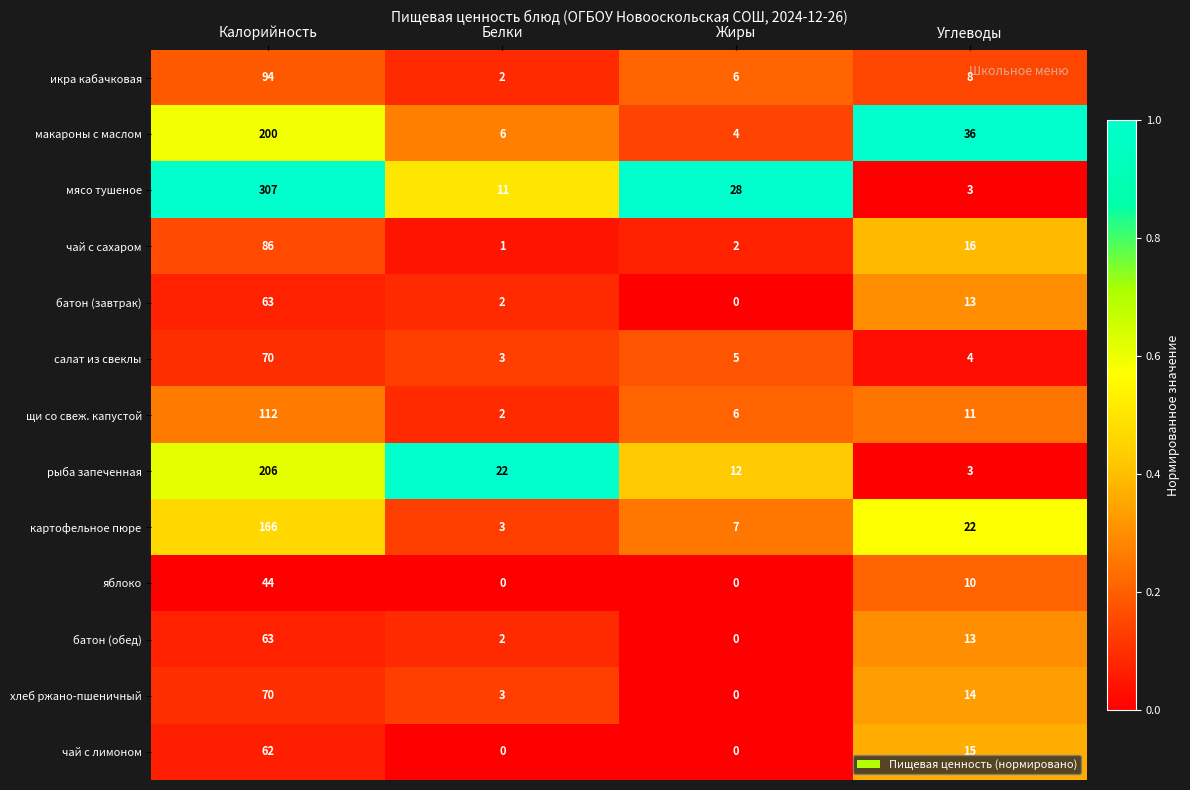

What is the difference between the highest and lowest values at Углеводы?

33